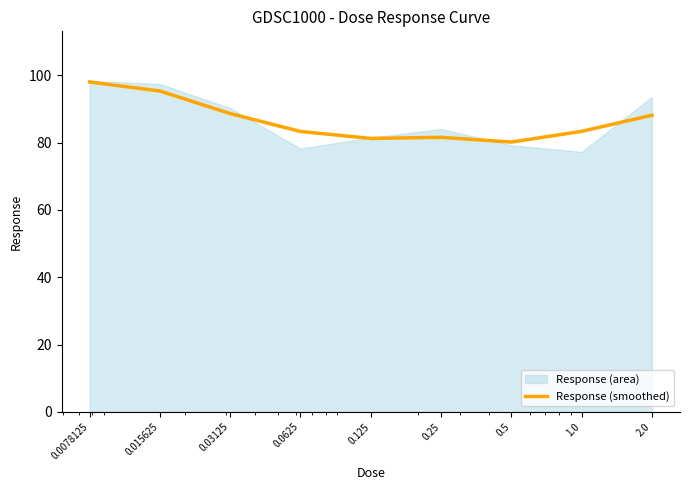

The chart shows a value of 98.0 at 0.0078125. True or false?

True